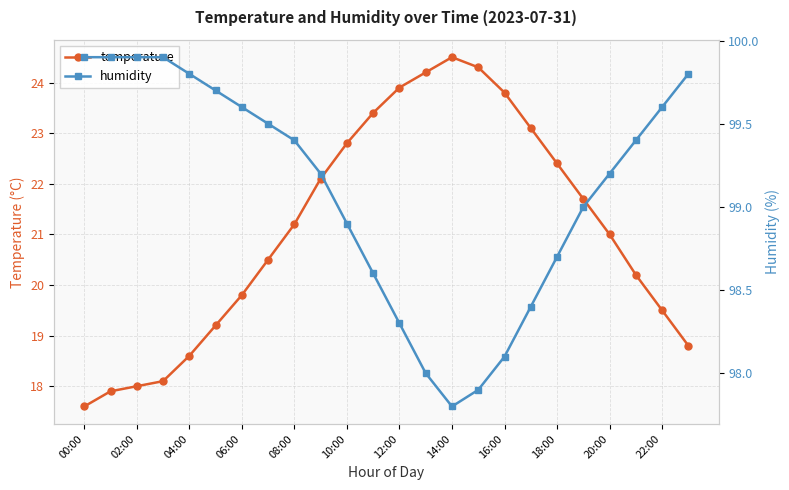

Does the chart display data point markers on the line(s)?

Yes